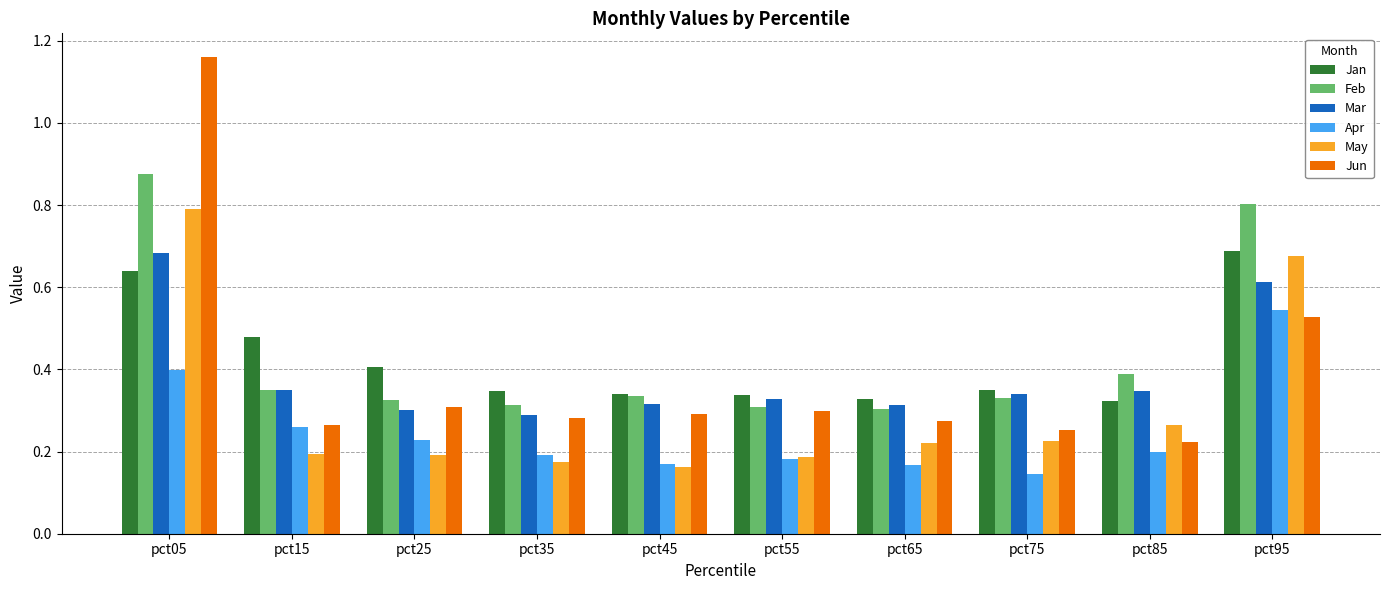

Which category has the highest value in the Apr series?

pct95